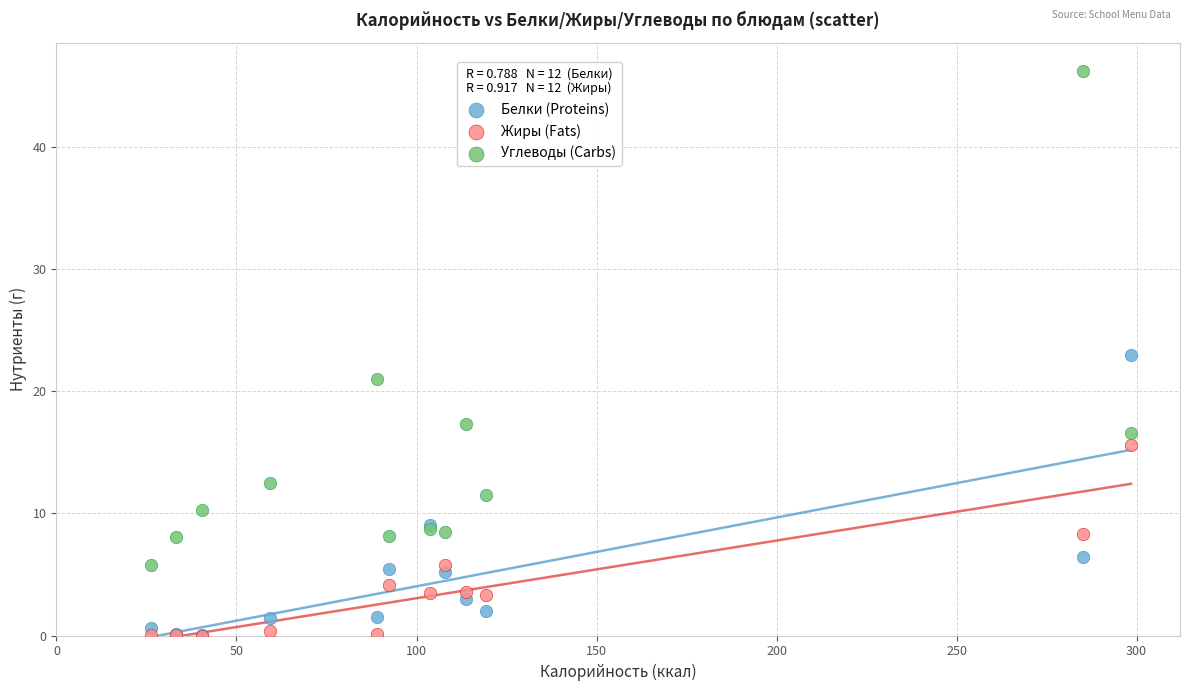

Which series has the largest Y range (max minus min)?

Углеводы (Carbs)